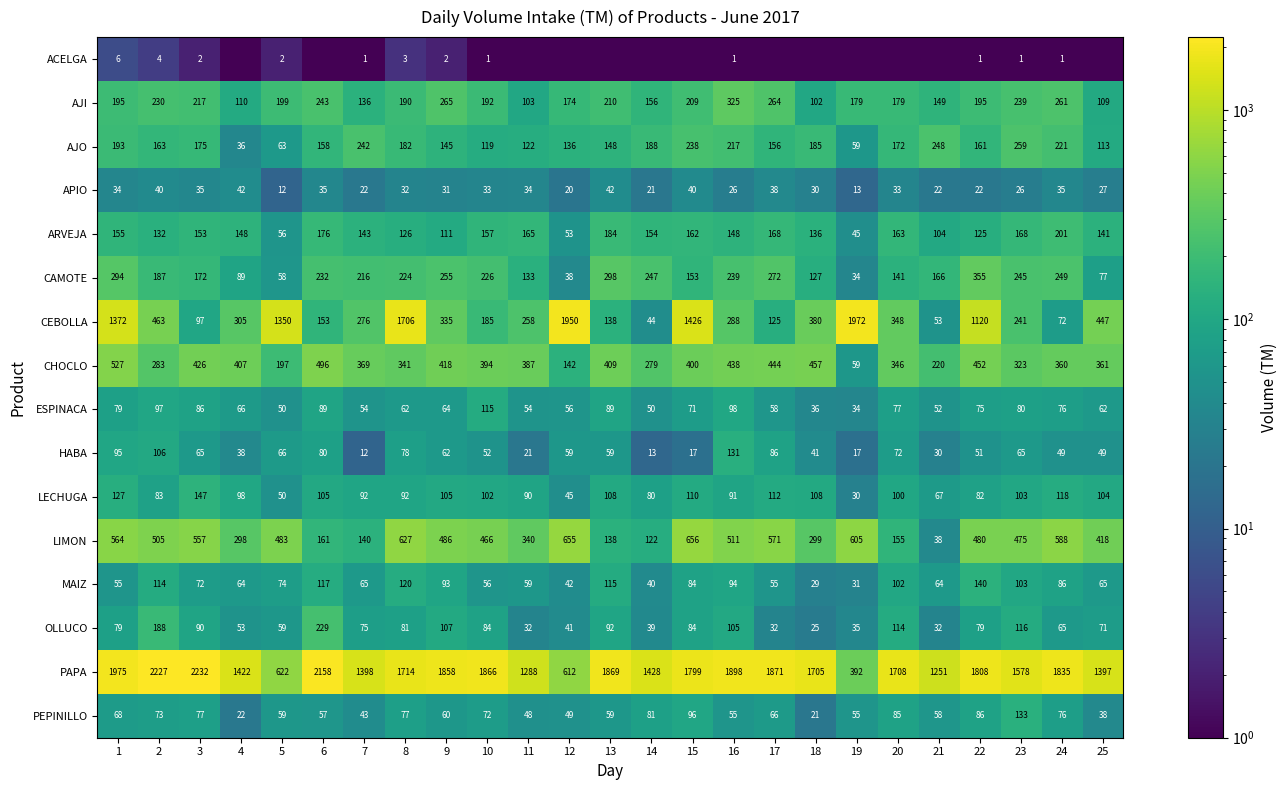

What is the difference between the highest and lowest values at 16?

1897.0